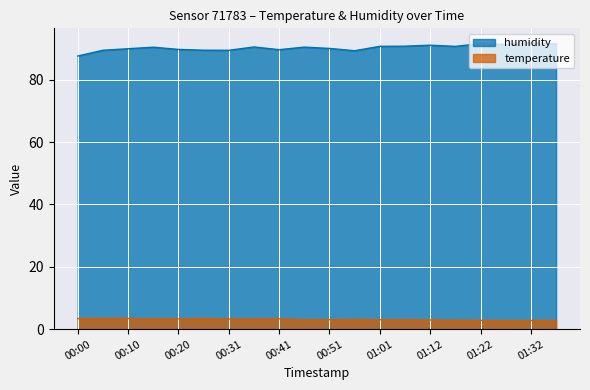

How many data points in temperature are above 3?

13